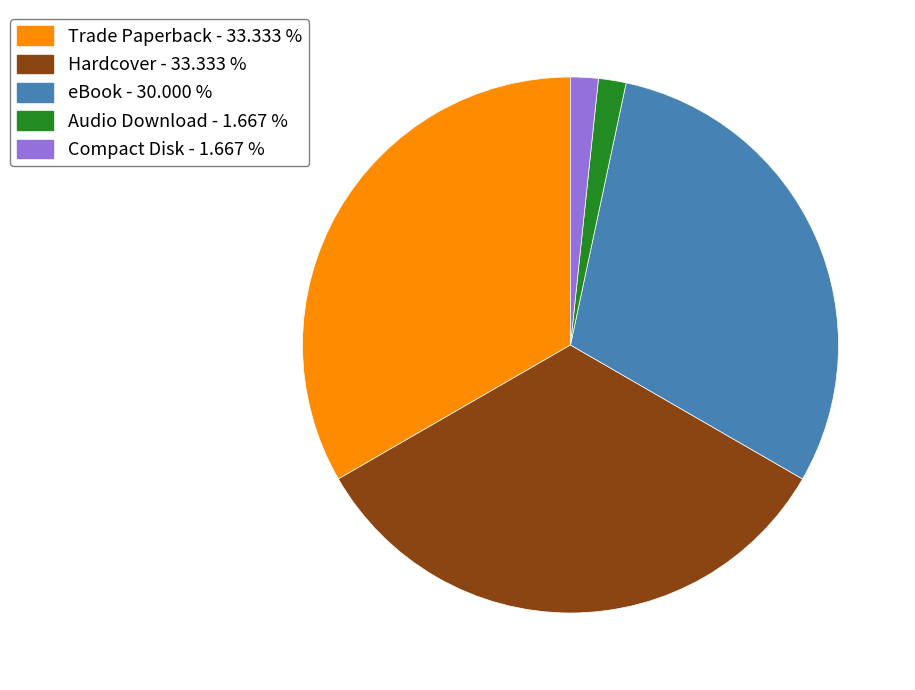

Combined, do Trade Paperback and Hardcover account for over 50%?

Yes